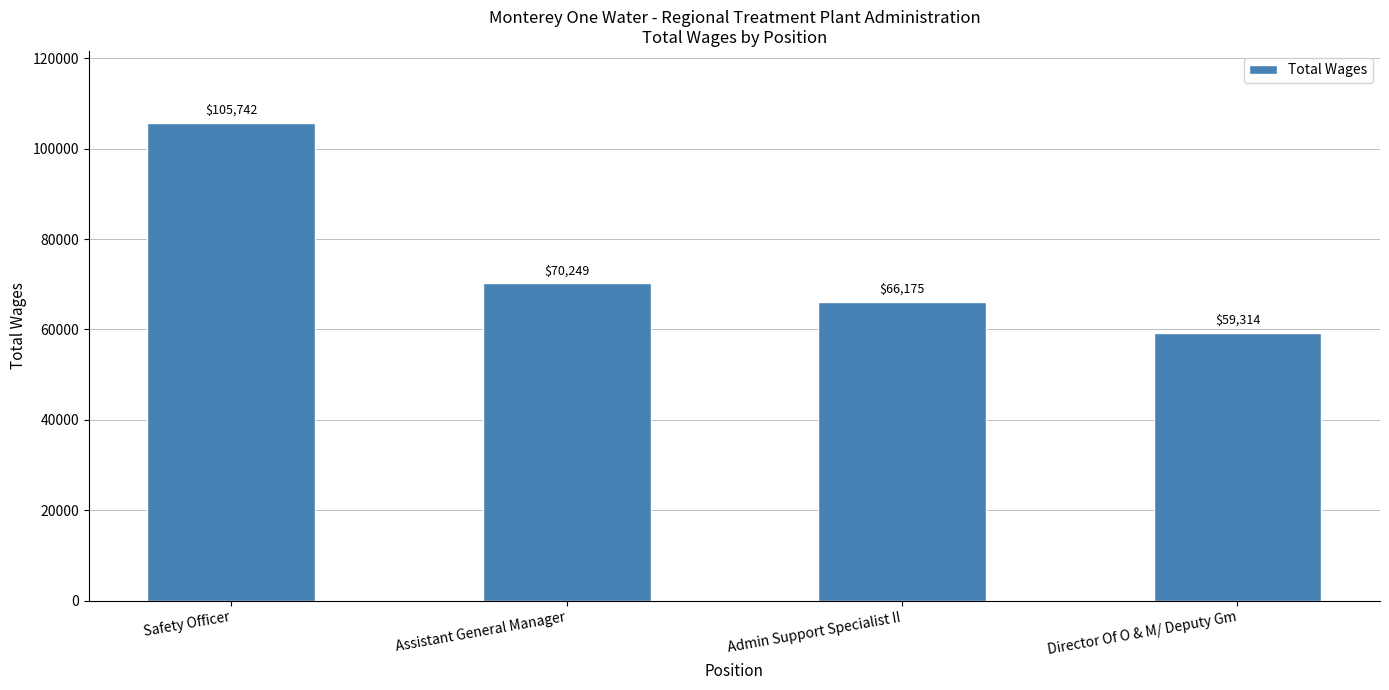

Rank the categories by value from lowest to highest.

Director Of O & M/ Deputy Gm, Admin Support Specialist II, Assistant General Manager, Safety Officer